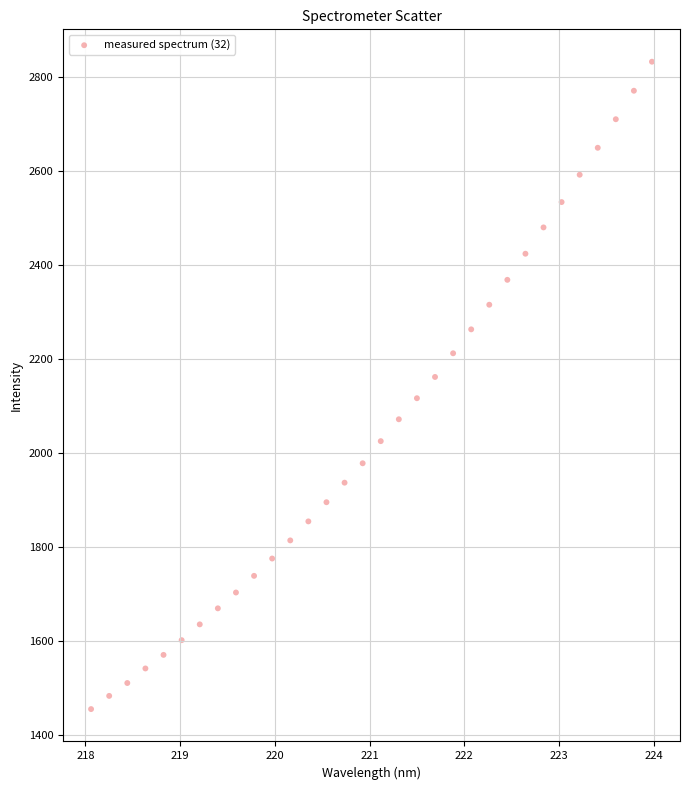

What is the range of X values (max minus min)?

5.9